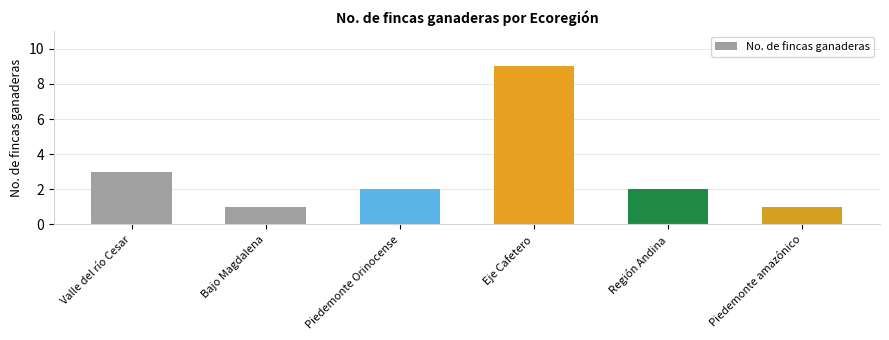

The value at Piedemonte amazónico is 0. True or false?

False